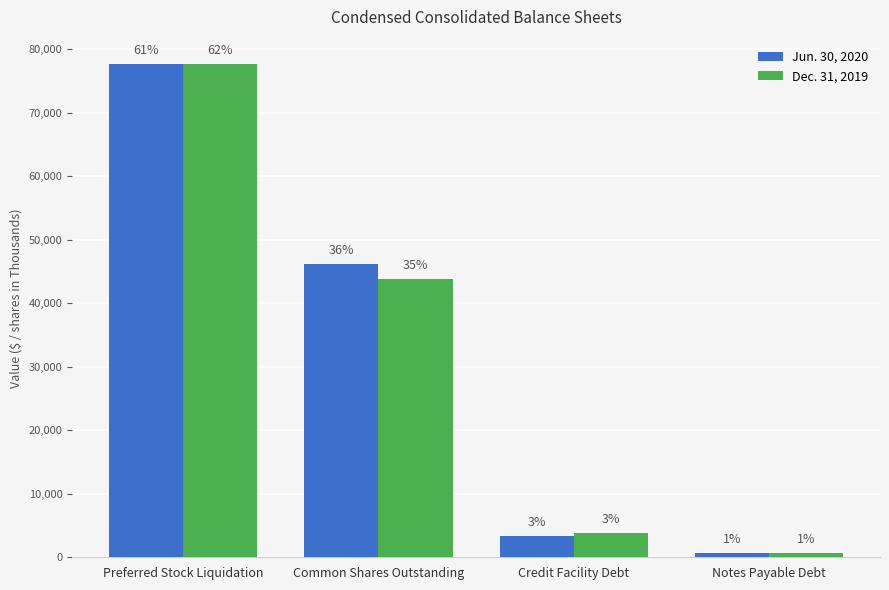

How many groups of bars are there?

4